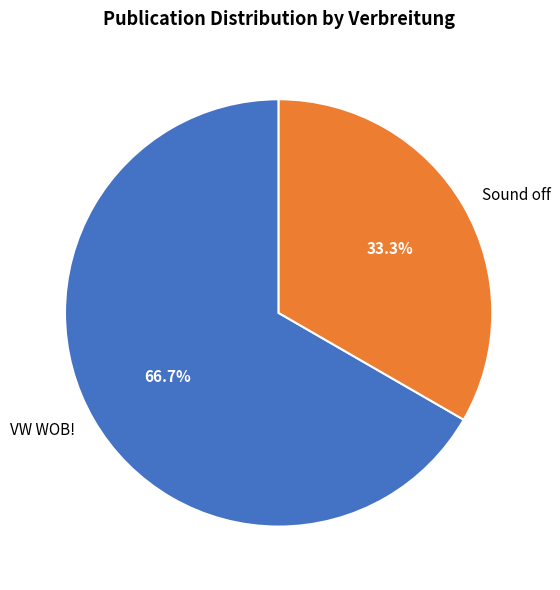

The Sound off slice represents 25% of the pie. True or false?

False